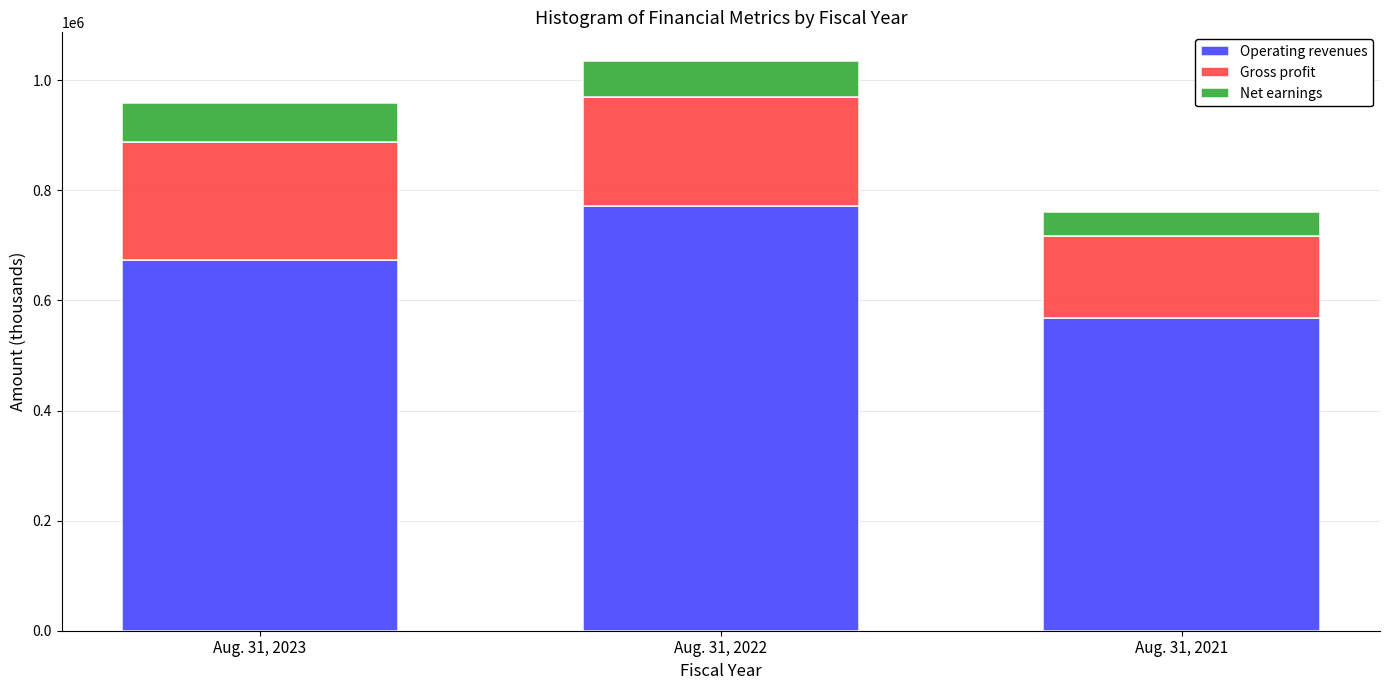

Reading left to right, list the values for the Operating revenues series.

Aug. 31, 2023=674084	Aug. 31, 2022=770743	Aug. 31, 2021=567646